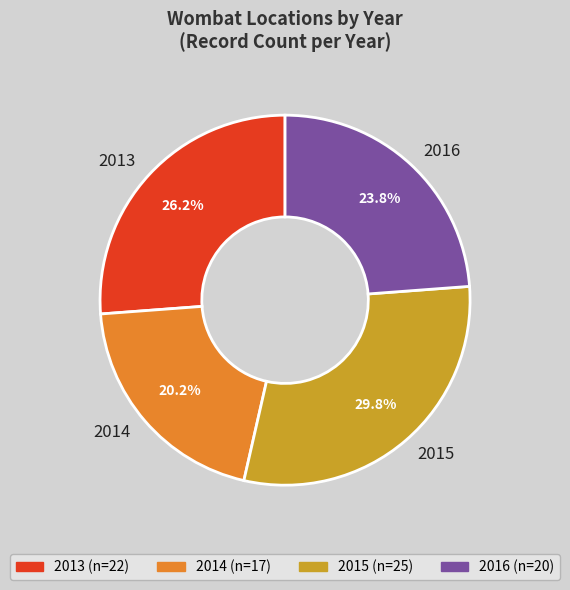

What percentage do 2014 and 2013 together represent?

46.4%